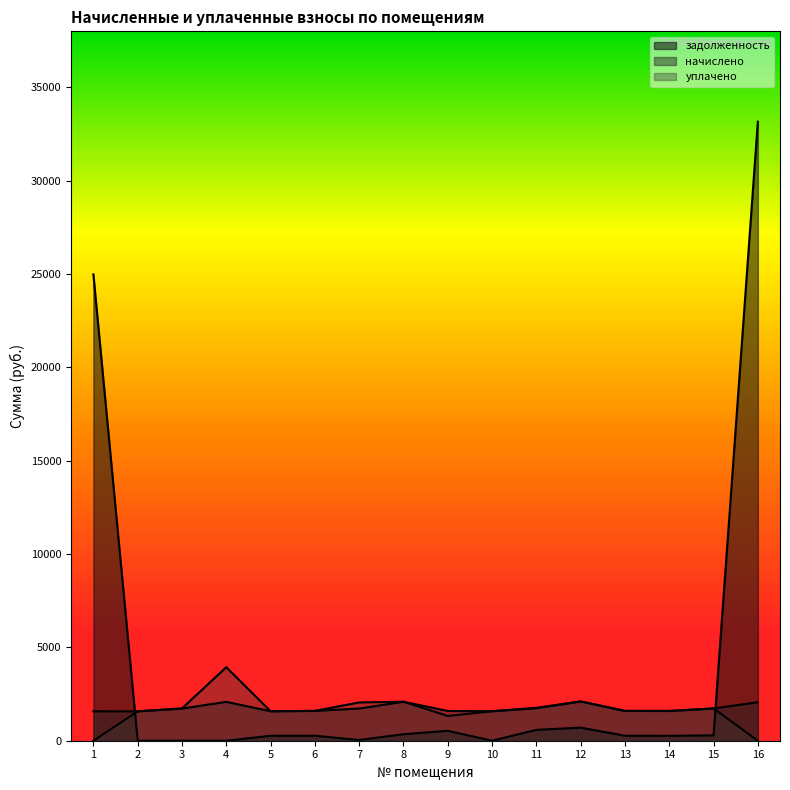

What is the average value of the задолженность series?

3855.5